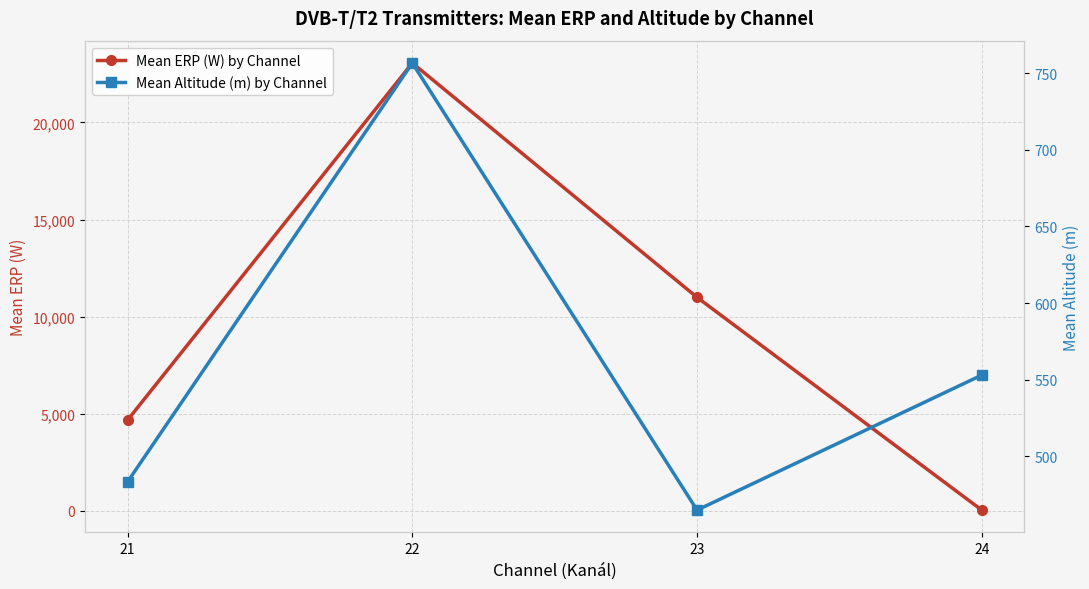

Where is Mean ERP (W) by Channel nearest to the value 11544?

23